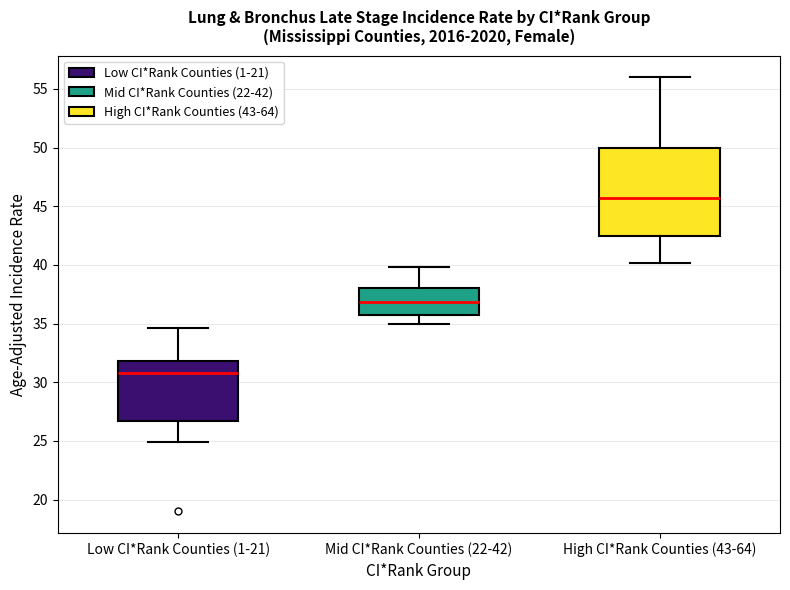

Where does the lower whisker of the box for High CI*Rank Counties (43-64) end on the y-axis? The values are not printed on the chart, so give them approximately, as read against the axis.

40.0